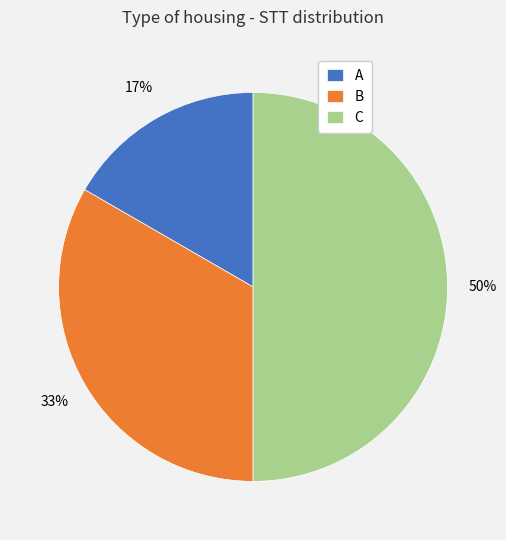

What percentage is the A slice, to the nearest percent?

17%